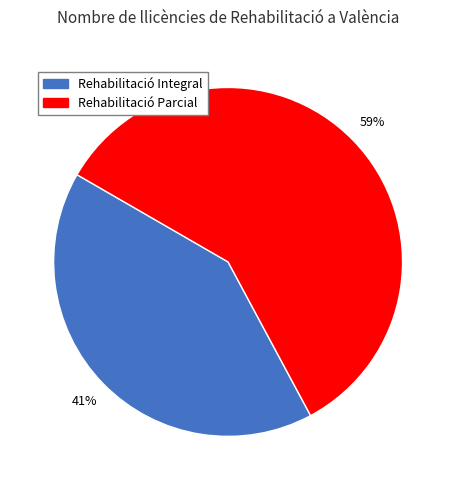

Between Rehabilitació Parcial and Rehabilitació Integral, which is larger?

Rehabilitació Parcial